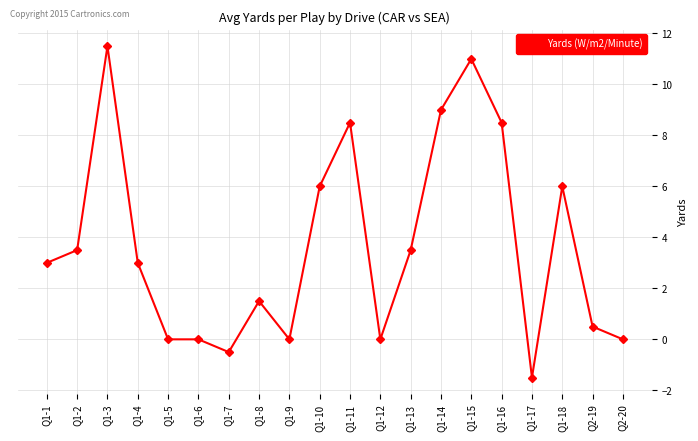

Count the number of categories in the chart.

20